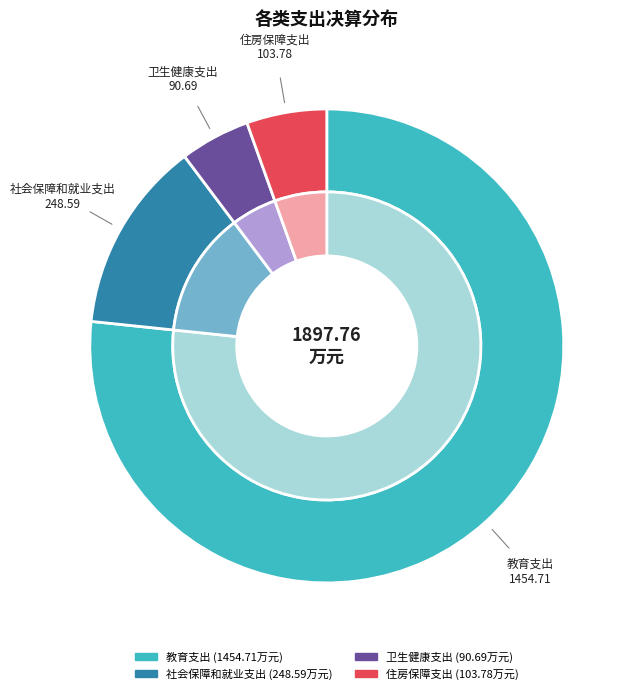

To the nearest percent, what is the average slice percentage?

25%